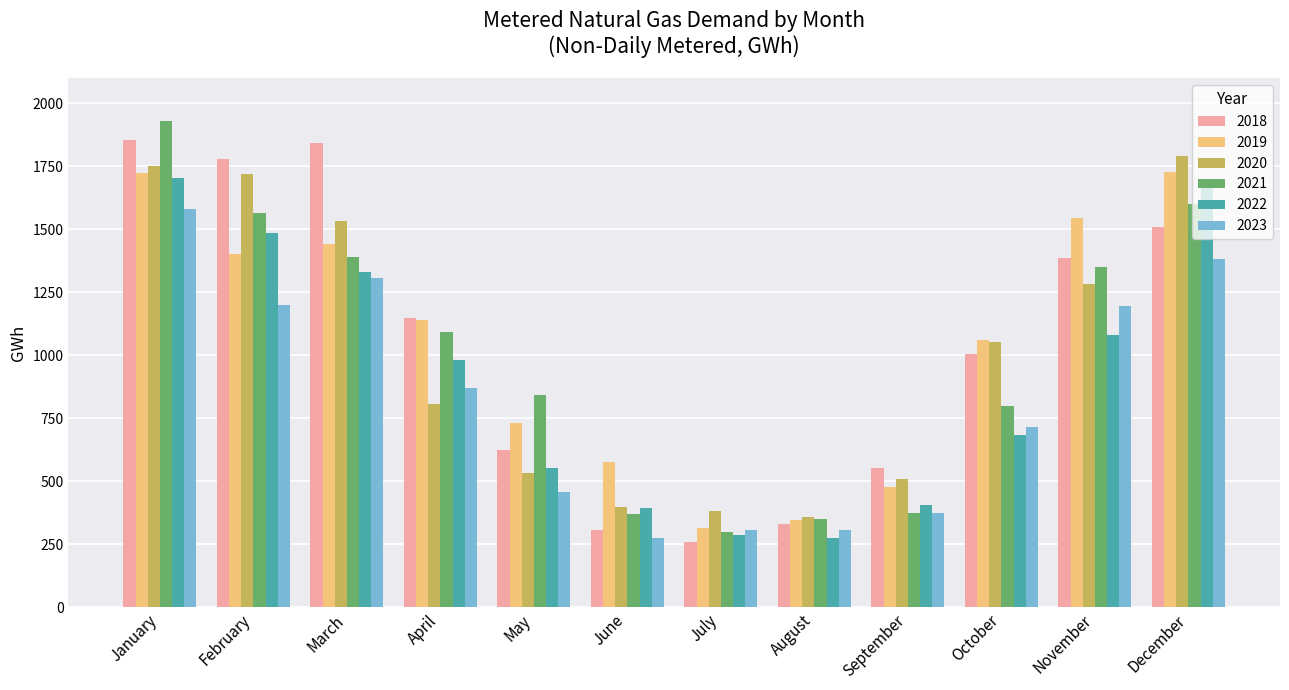

Which series changed the most between February and May?

2020